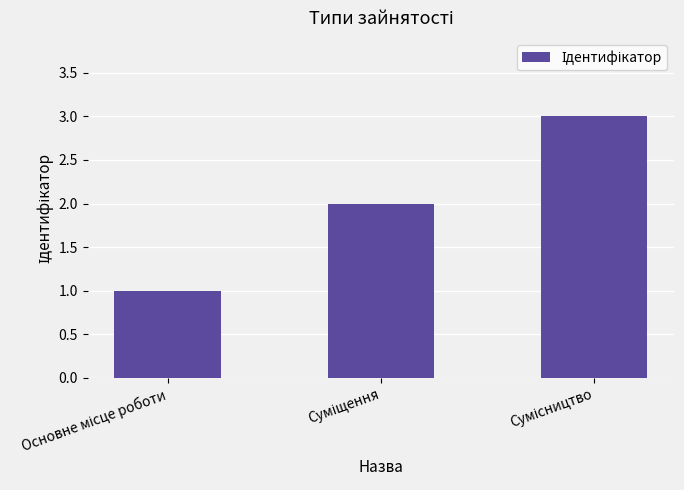

Count the values in the range 1 to 3.

3